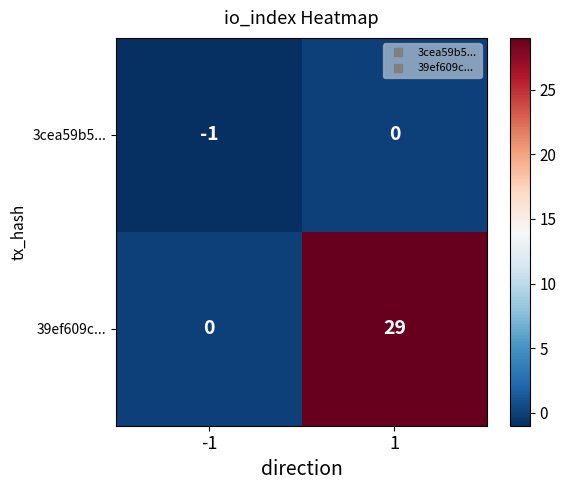

What is the difference between the maximum and minimum values in the 39ef609c... series?

29